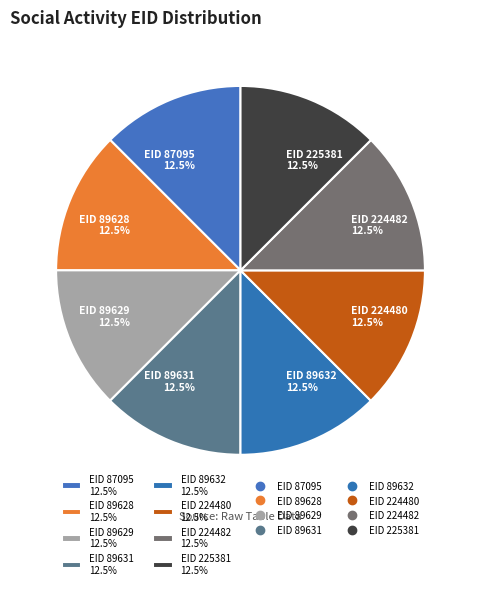

Is there a majority slice in this chart?

No